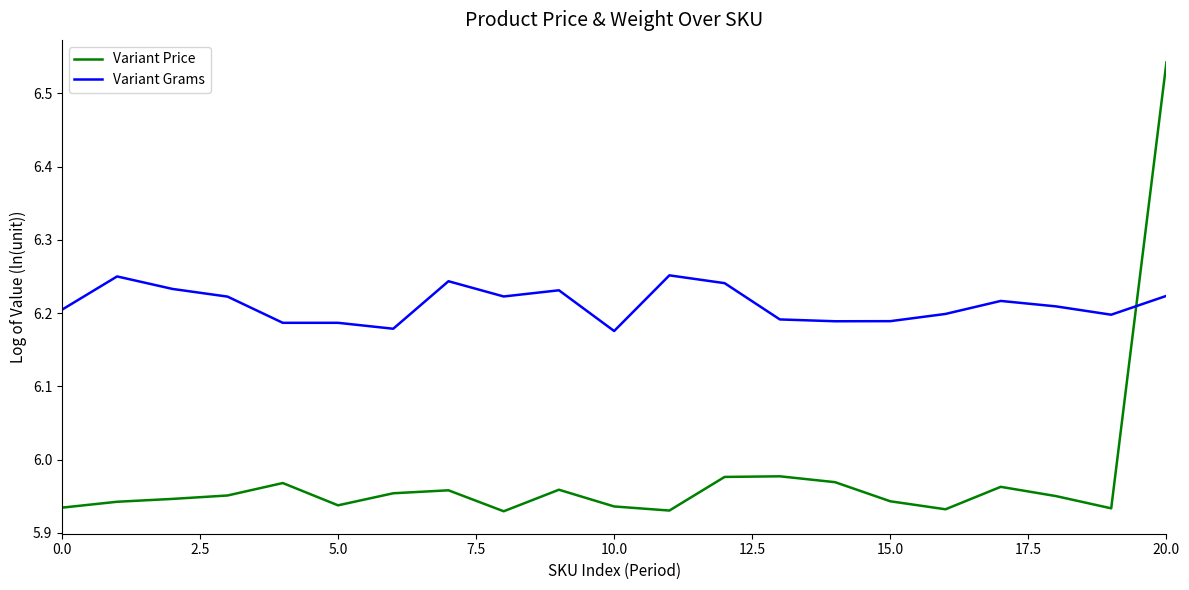

What is the difference between the maximum and minimum values in the Variant Price series?

0.6